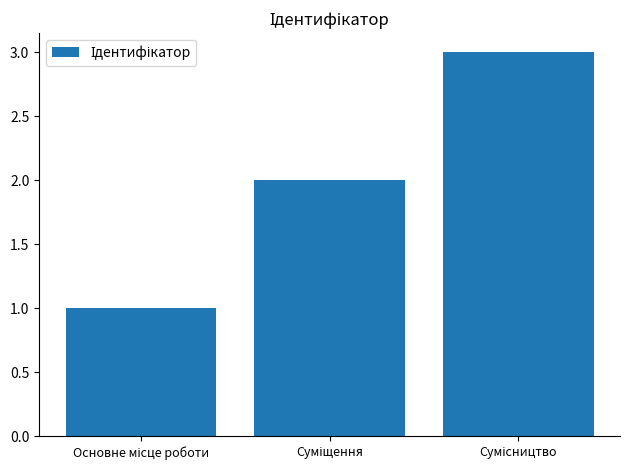

What is the greatest value displayed?

3